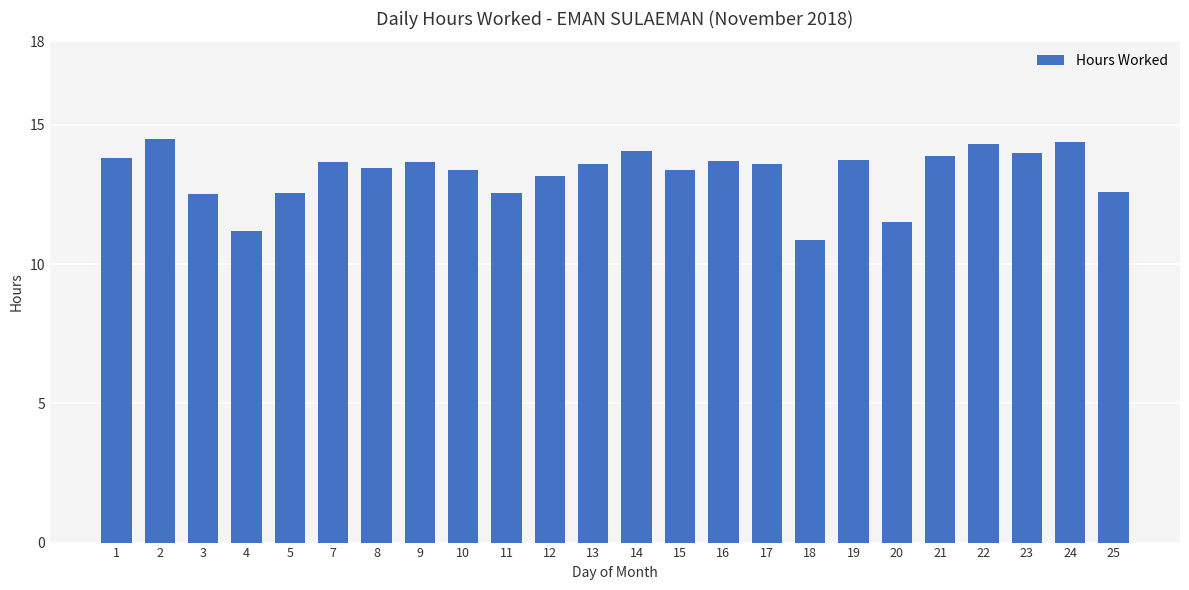

What is the average value?

13.3